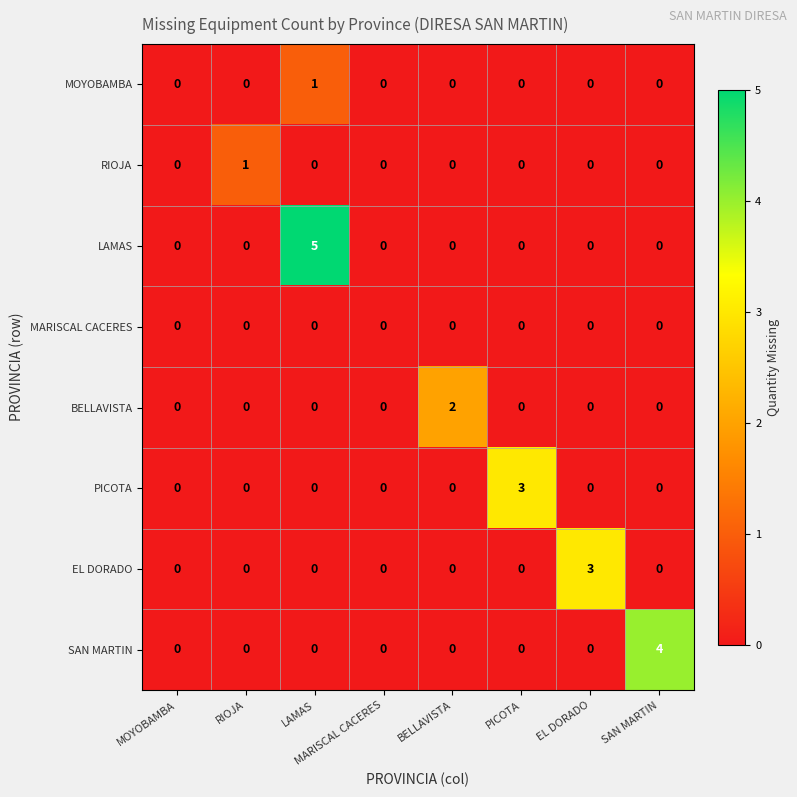

Which series changed the most between MOYOBAMBA and RIOJA?

RIOJA